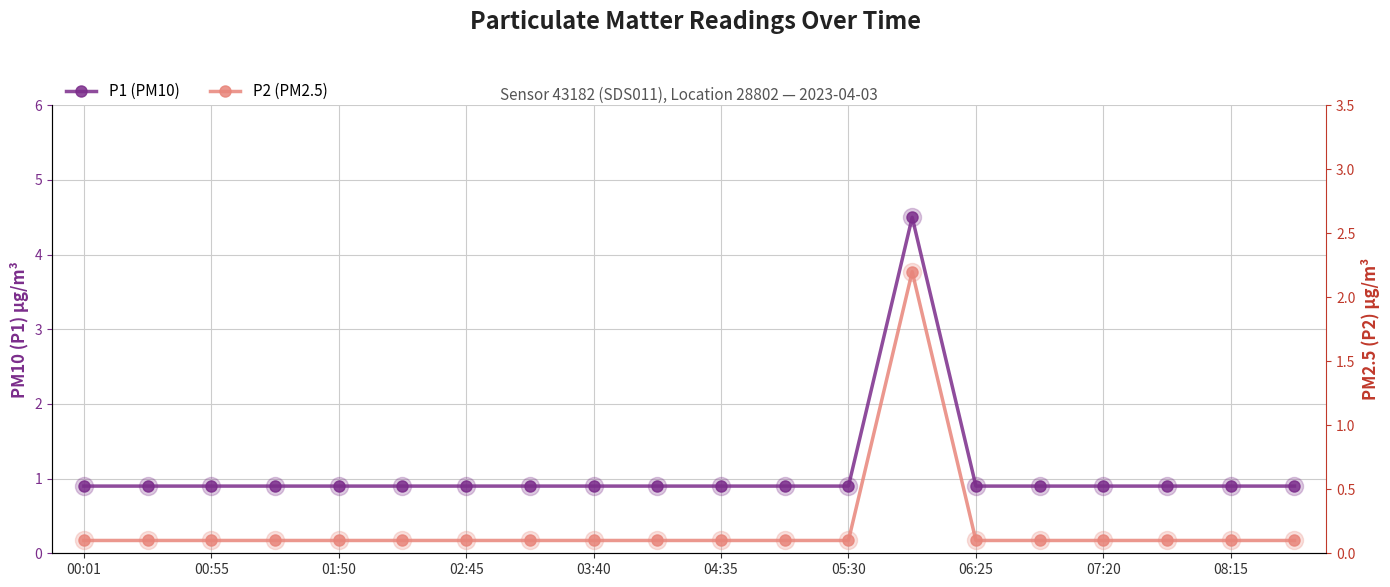

At how many categories does at least one series exceed 1?

1